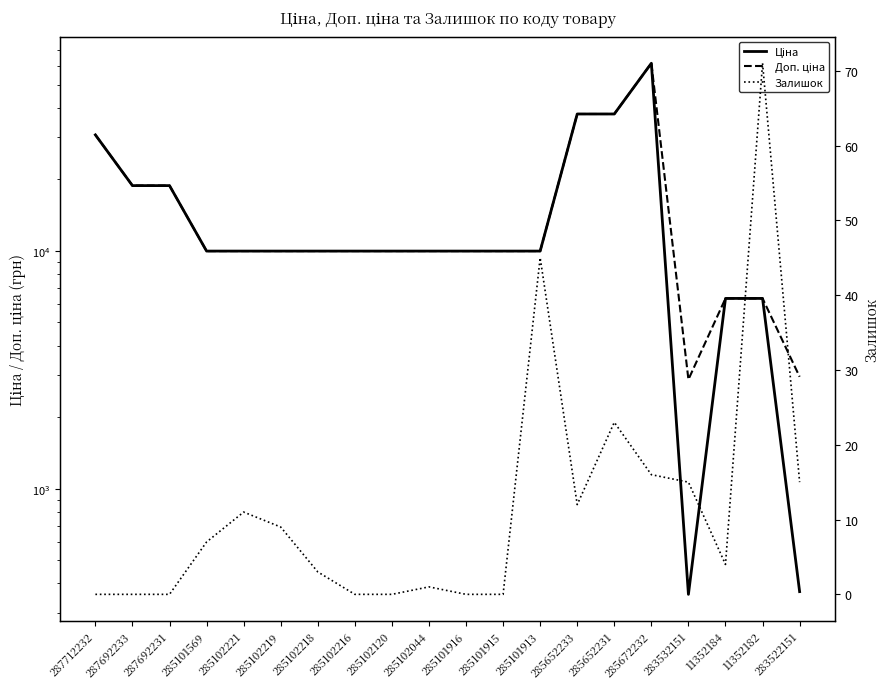

What is the difference between the maximum and minimum values in the Залишок series?

71.0